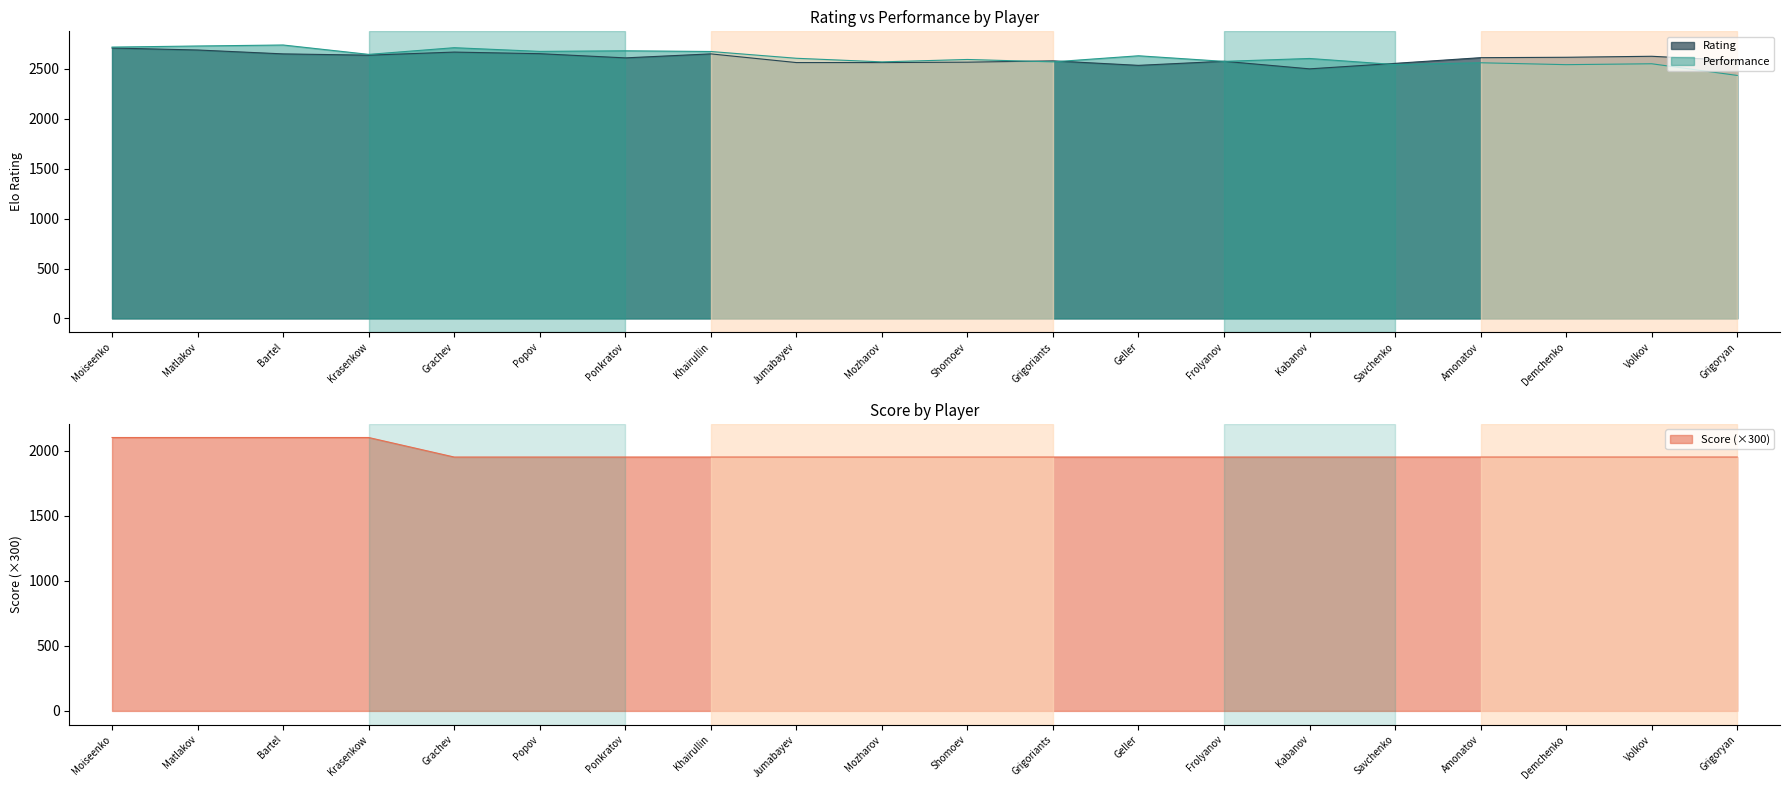

What is the difference between the second highest and minimum values in the Performance series?

295